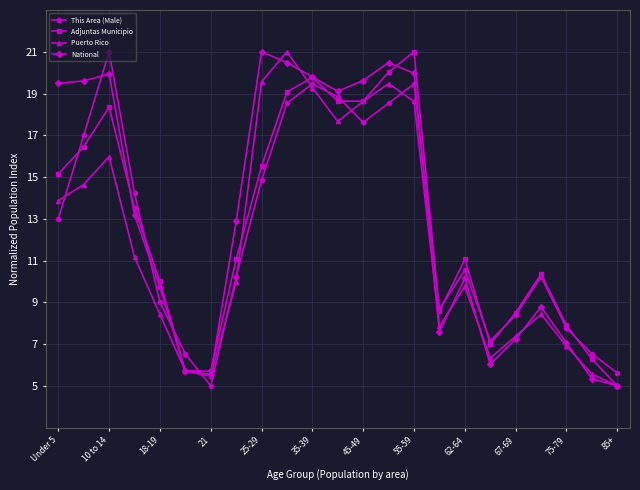

In Puerto Rico, how many points are lower than both neighbors (excluding endpoints)?

4